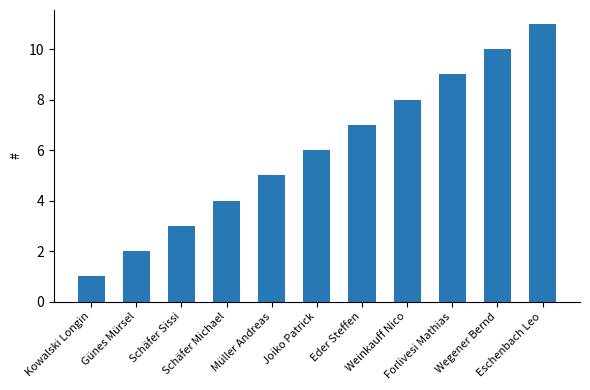

Reading right to left, extract all data points from this chart.

Eschenbach Leo=11	Wegener Bernd=10	Forlivesi Mathias=9	Weinkauff Nico=8	Eder Steffen=7	Joiko Patrick=6	Müller Andreas=5	Schäfer Michael=4	Schäfer Sissi=3	Günes Mürsel=2	Kowalski Longin=1